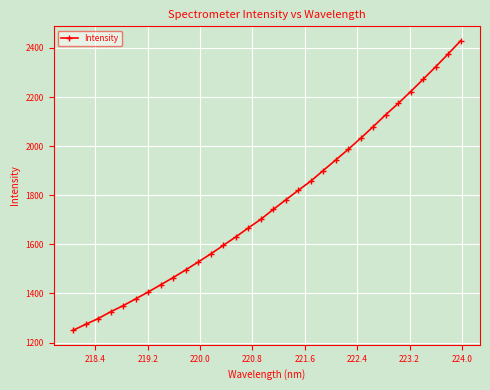

What is the sum of all values?

56421.0